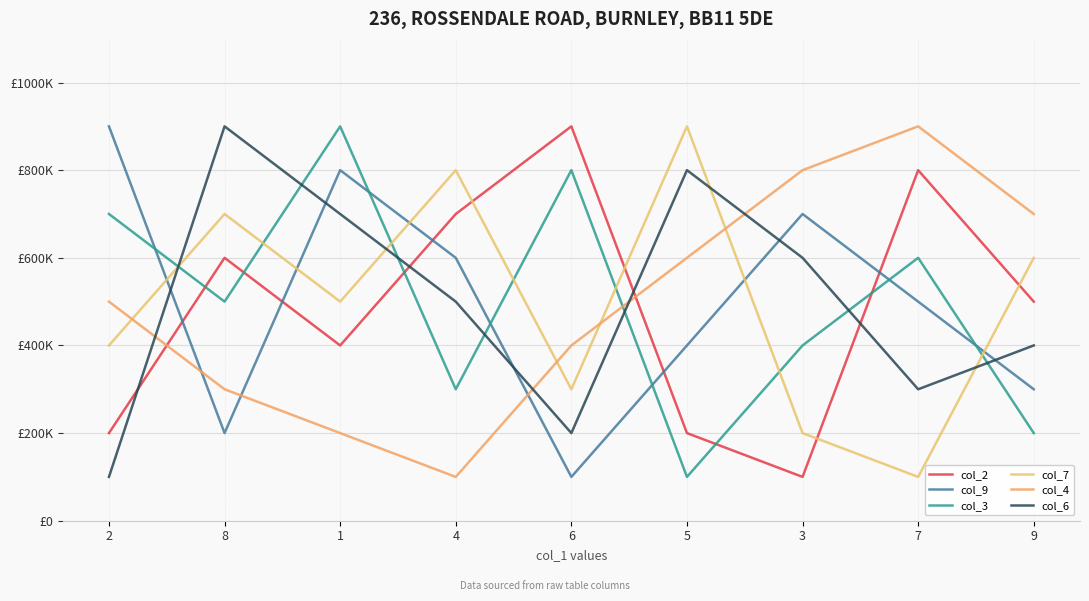

Where is col_7 nearest to the value 50000?

1